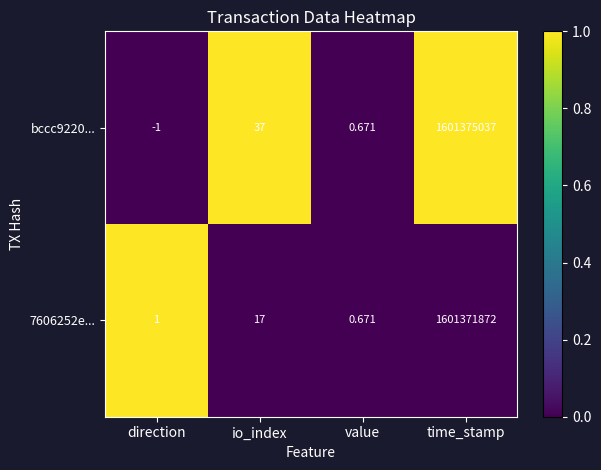

How many data points in 7606252e... are less than 17?

2